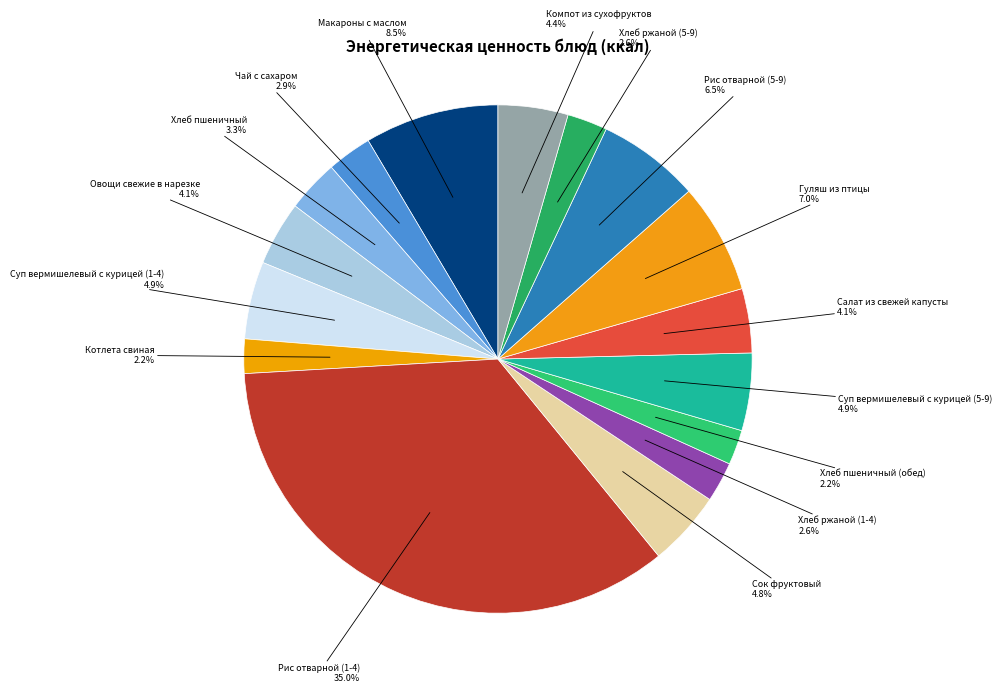

To the nearest percent, what portion does Рис отварной (1-4) represent?

35%